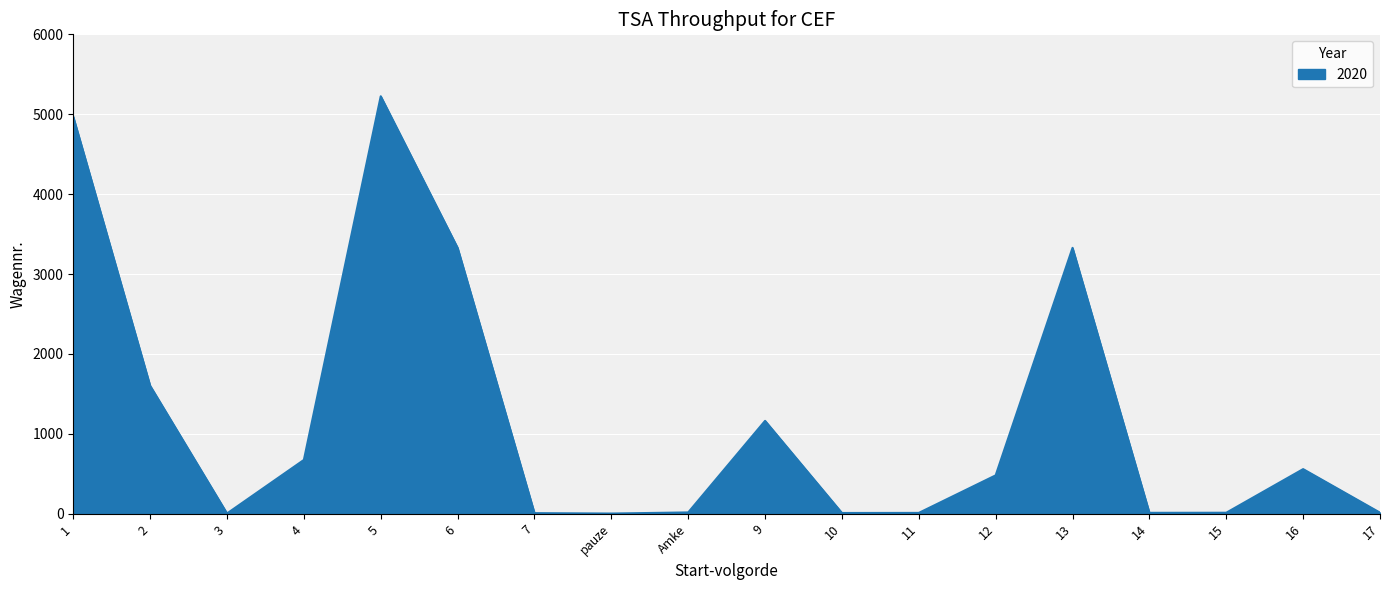

Is it true that the value at 16 is 559?

True